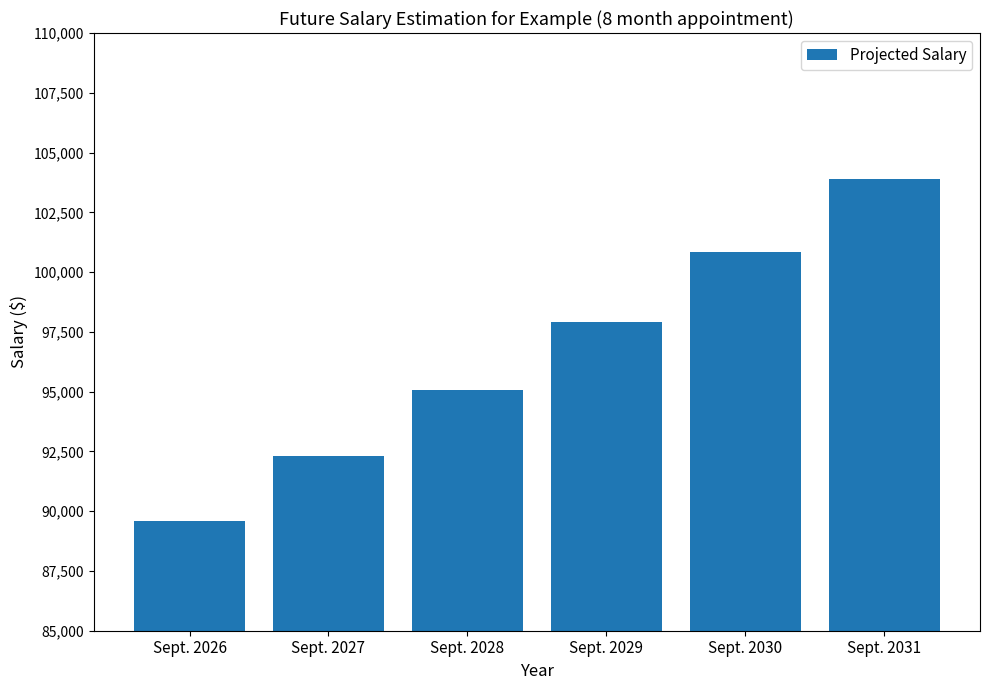

What is the value of the 1st bar from the left?

89610